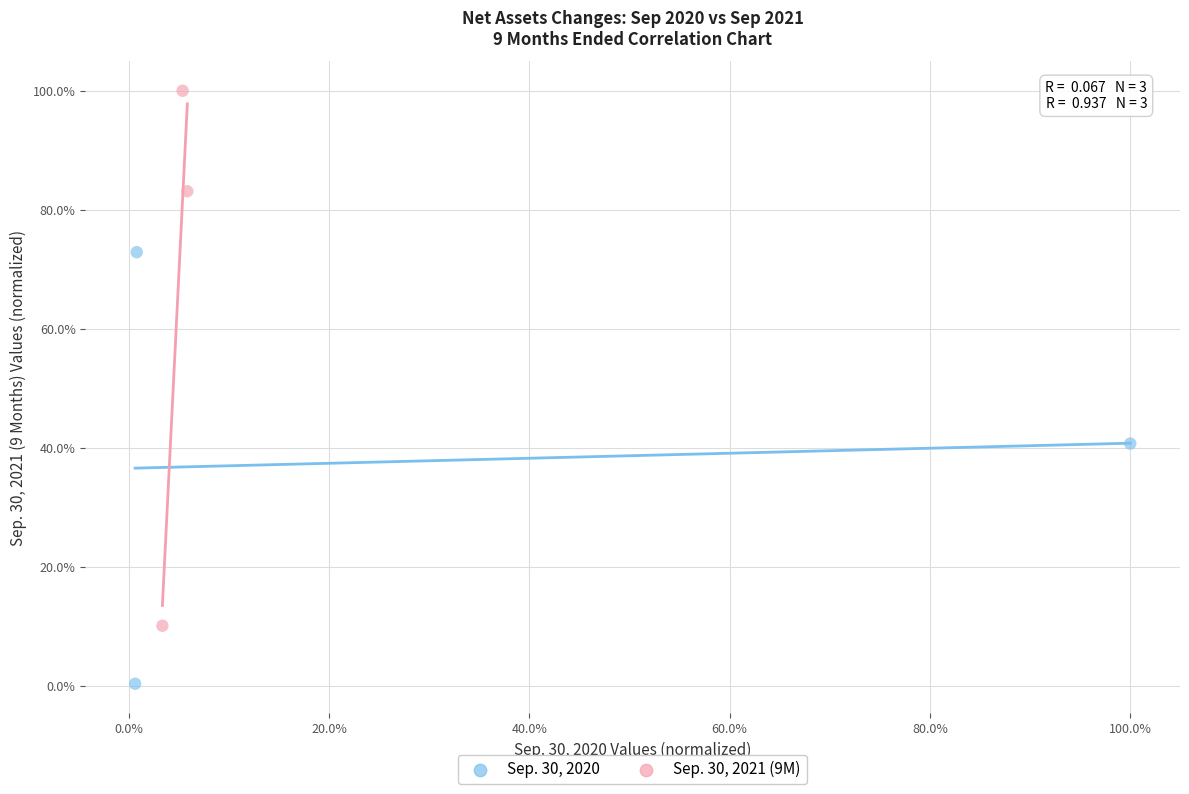

Which series reaches the minimum Y coordinate?

Sep. 30, 2020